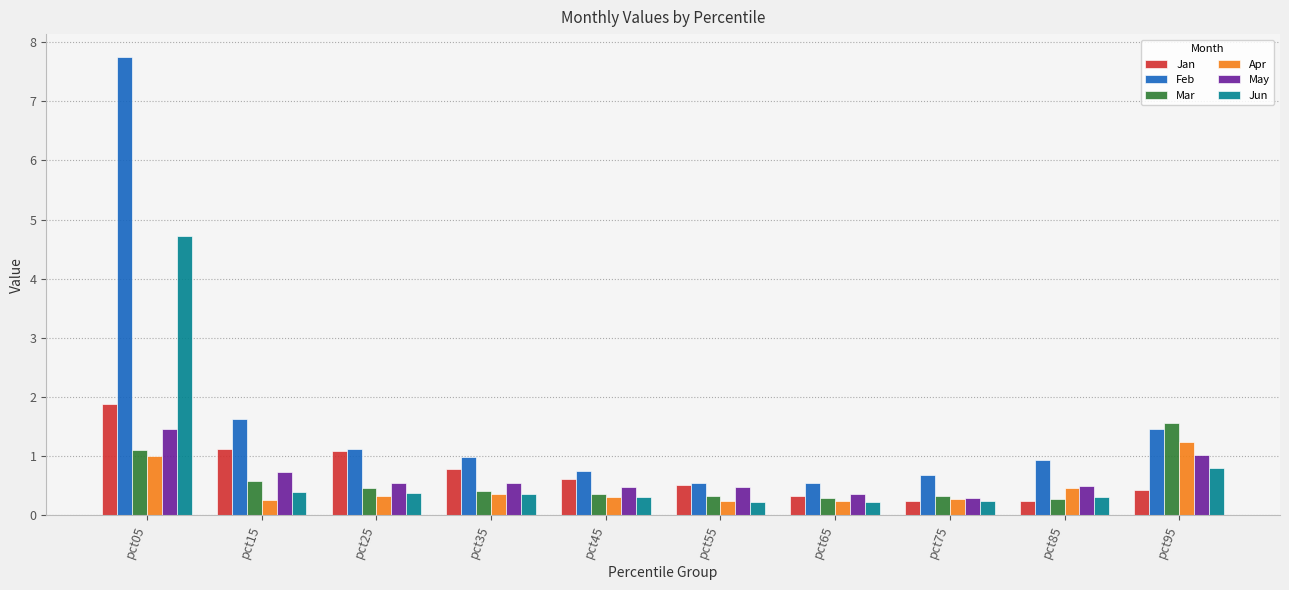

Which category has the highest value across all series?

pct05